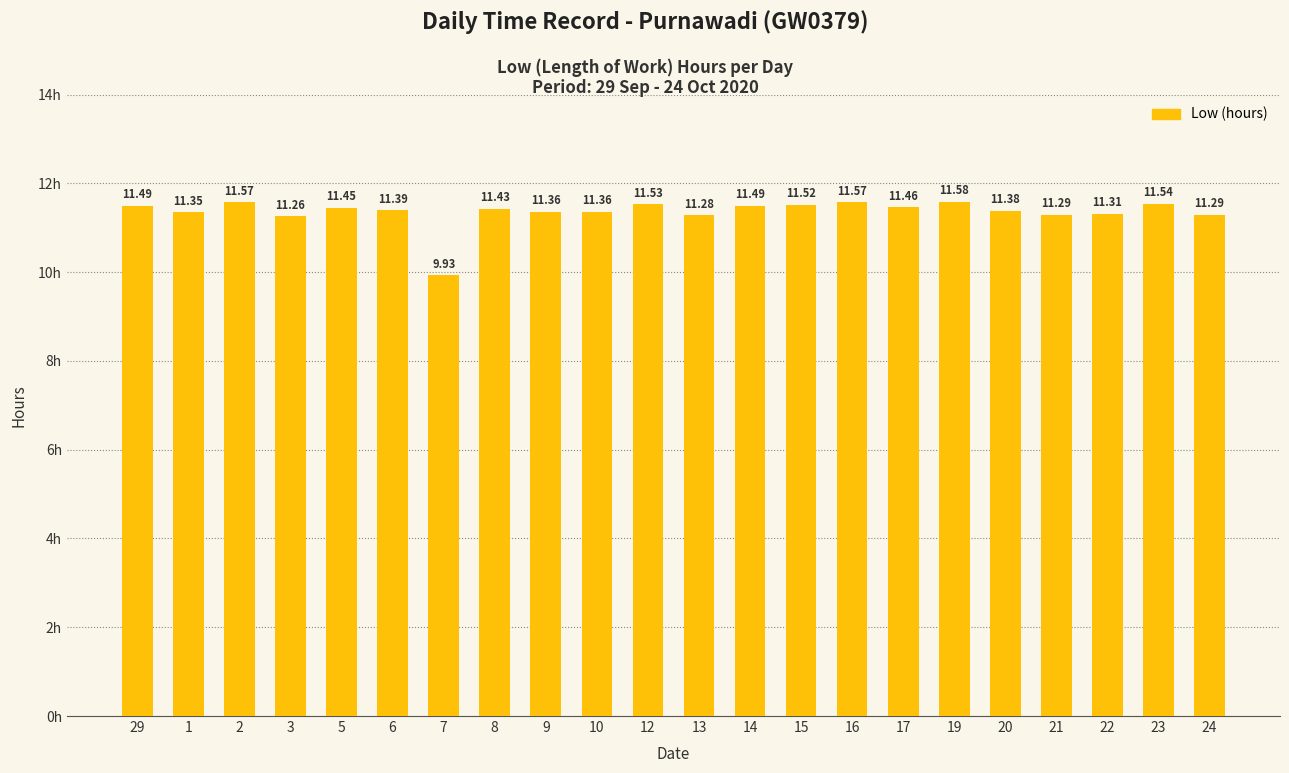

What is the label of the 17th bar from the left?

19